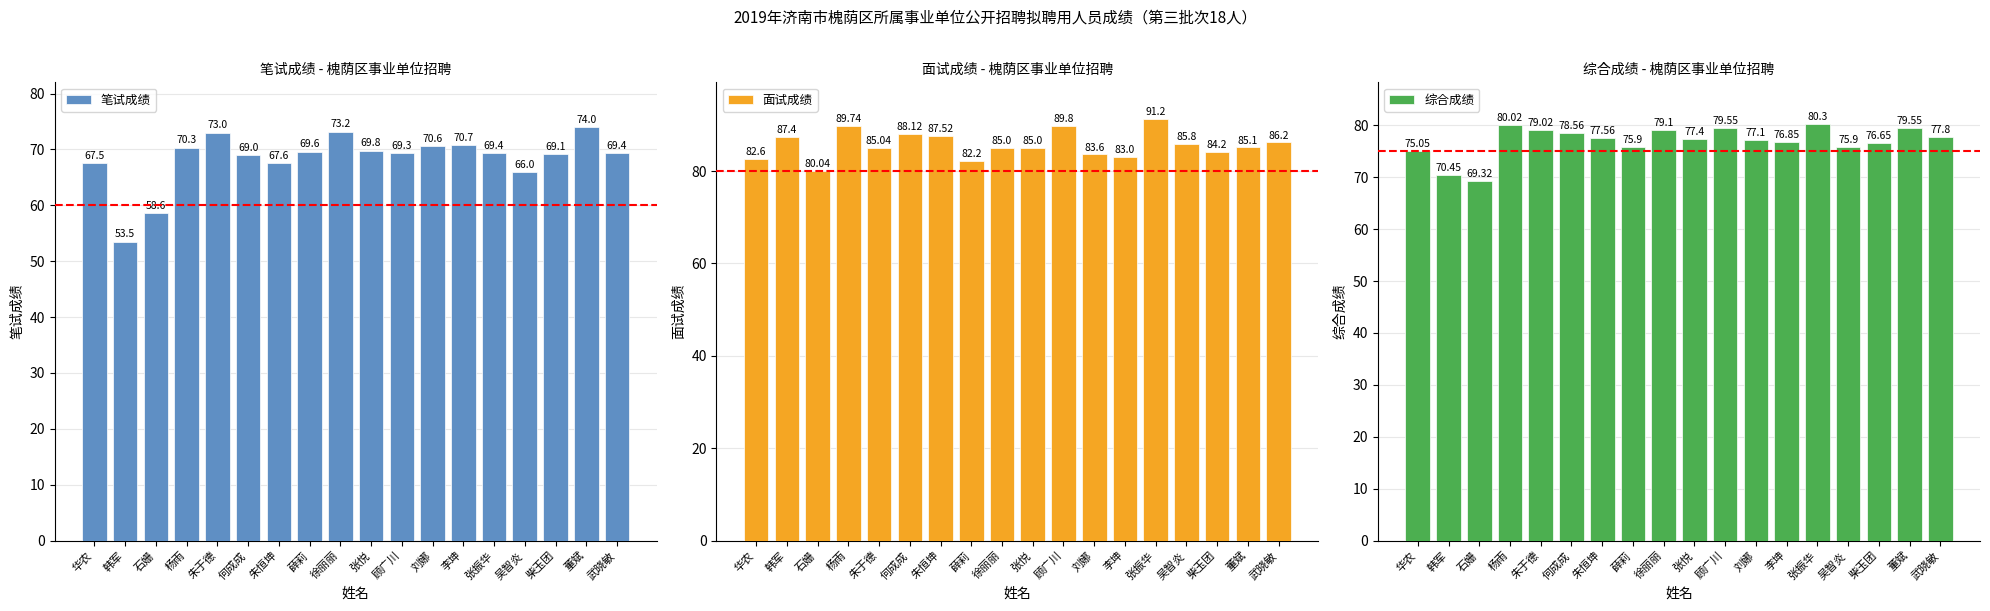

Between 石姗 and 刘娜, which is larger?

刘娜